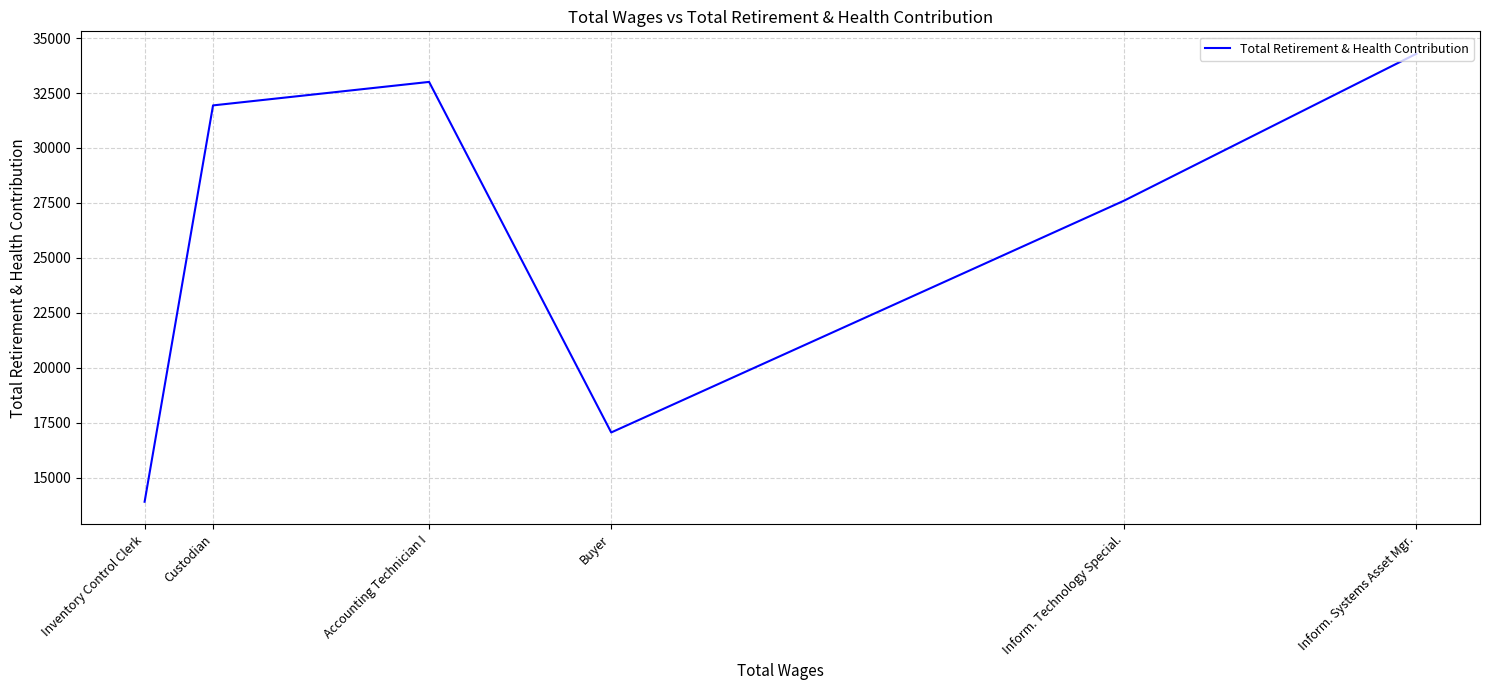

What is the smallest value displayed?

13908